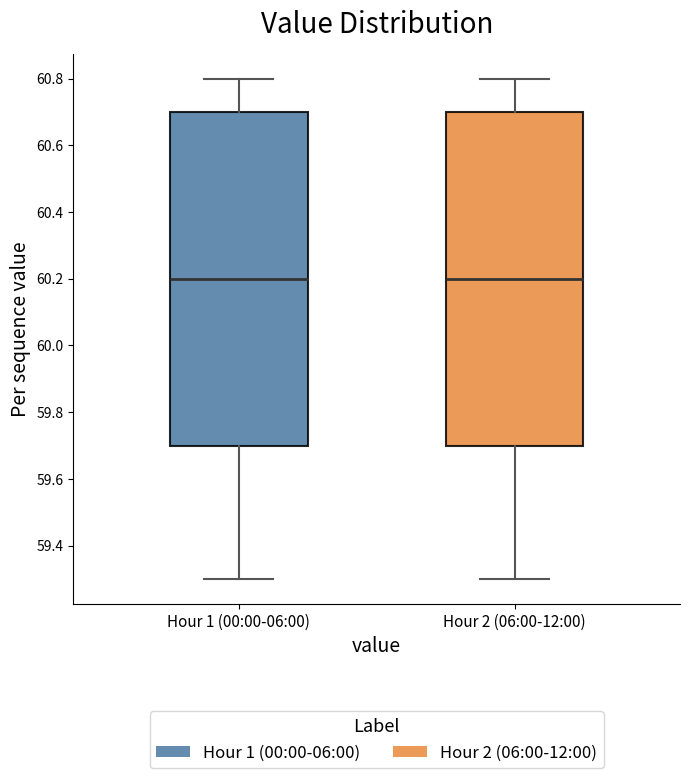

Reading left to right, transcribe this box plot: for each box, give where its median line is, the range the box spans, and where its two whiskers end, as read against the y-axis. The values are not printed on the chart, so give them approximately, as read against the axis.

Hour 1 (00:00-06:00): median 60.2, box 59.7 to 60.7, whiskers 59.3 to 60.8
Hour 2 (06:00-12:00): median 60.2, box 59.7 to 60.7, whiskers 59.3 to 60.8